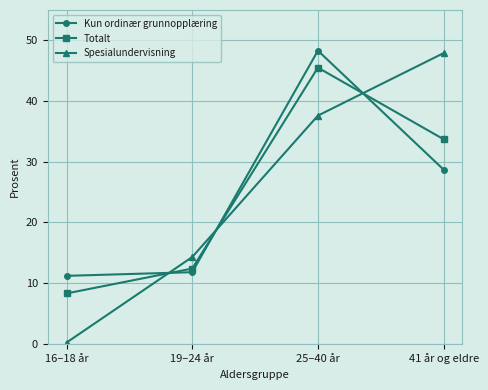

True or false: Spesialundervisning has more than 0 interior local peaks.

False